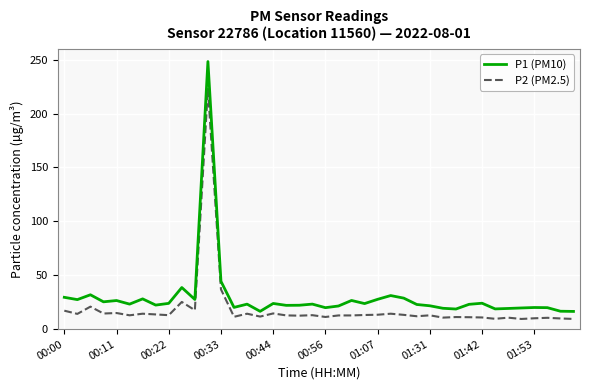

Which series has the widest spread of values?

P1 (PM10)